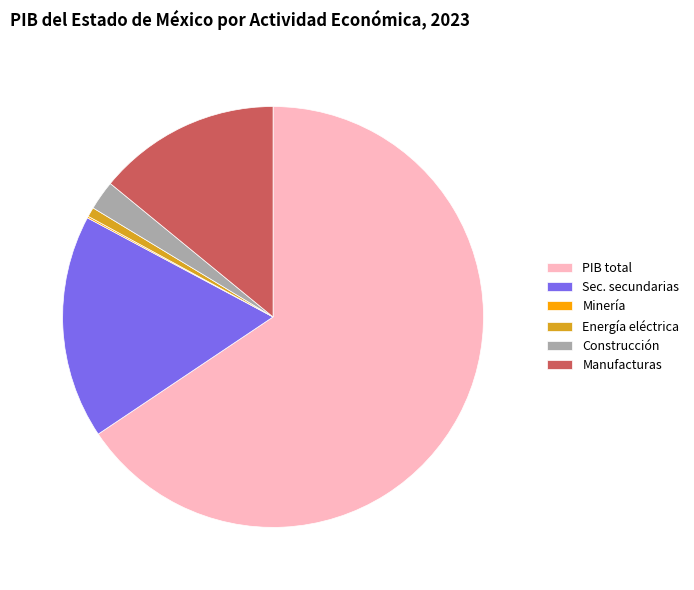

Which slice represents more than half of the pie?

PIB total